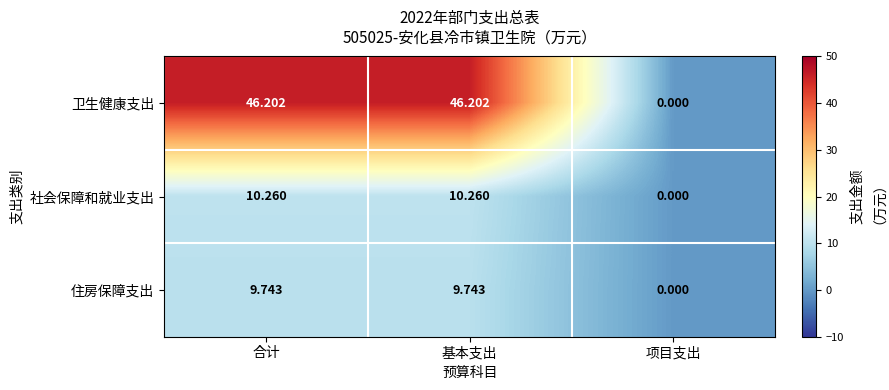

Which series has the widest spread of values?

卫生健康支出